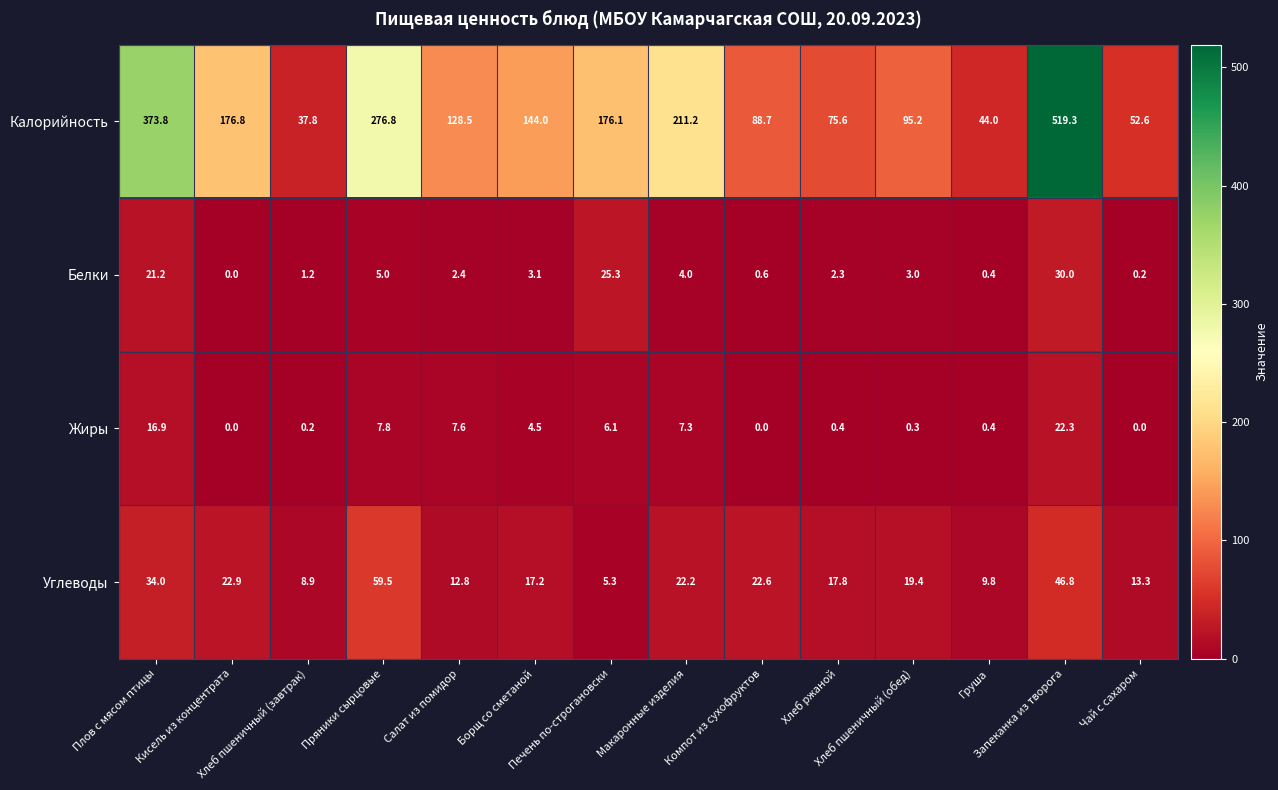

What is the maximum value shown in the chart?

519.3